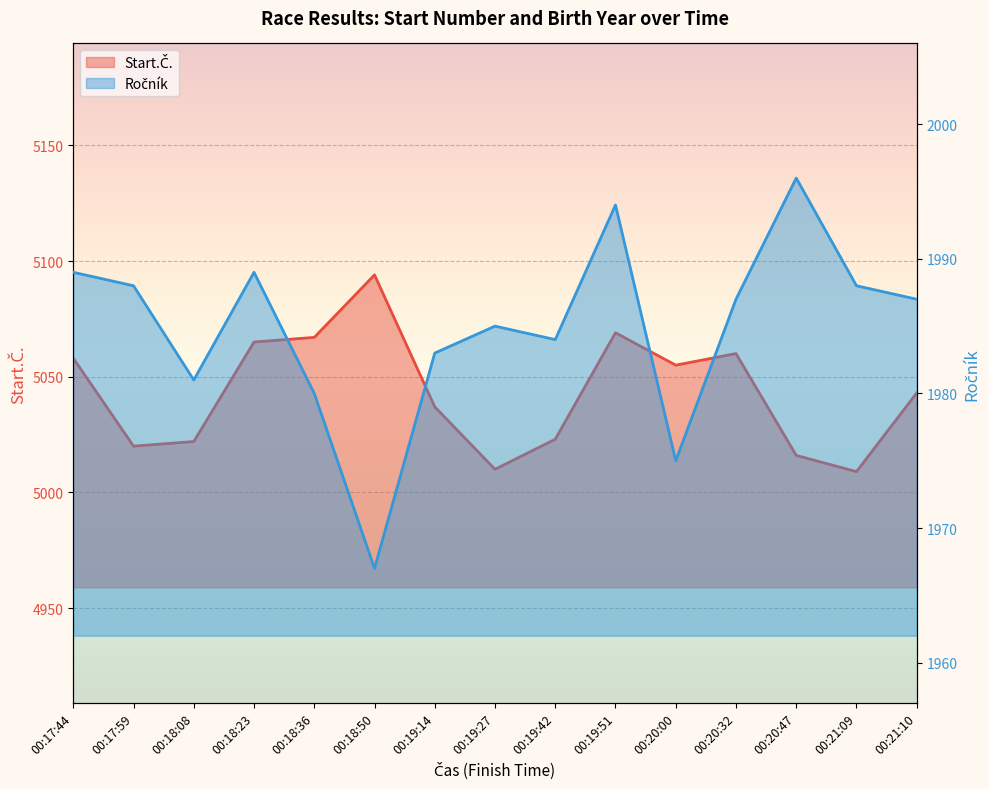

What is the difference between the Ročník values at 00:19:27 and 00:21:10?

2